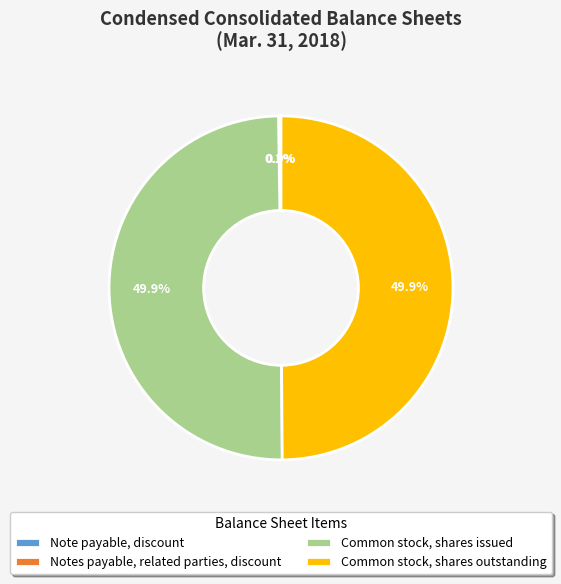

Is the sum of Common stock, shares outstanding and Common stock, shares issued greater than half?

Yes